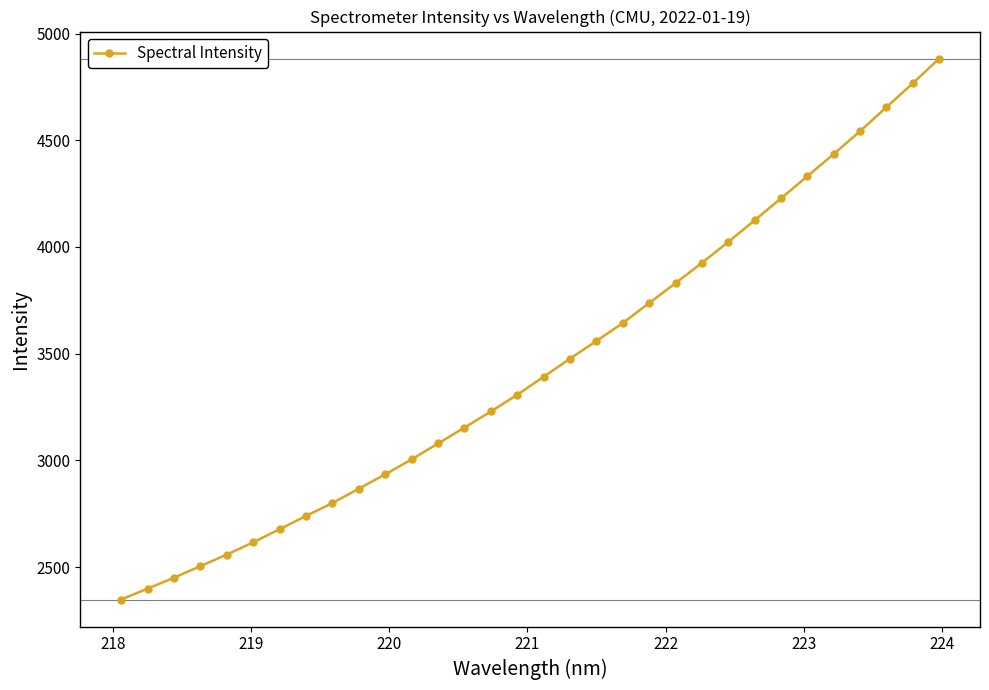

What is the smallest value displayed?

2347.6